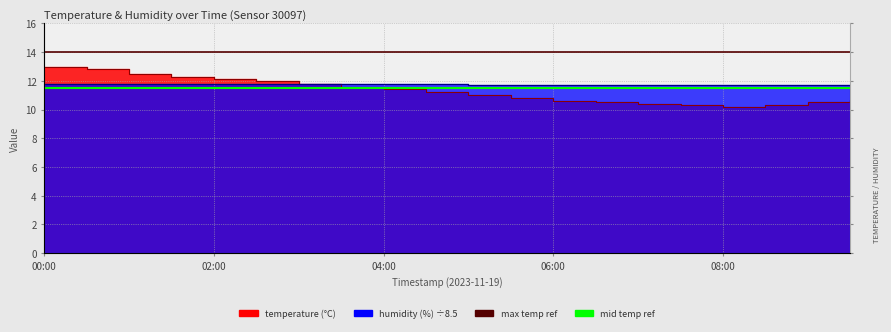

What value does the max temp ref series have at 02:00?

14.0